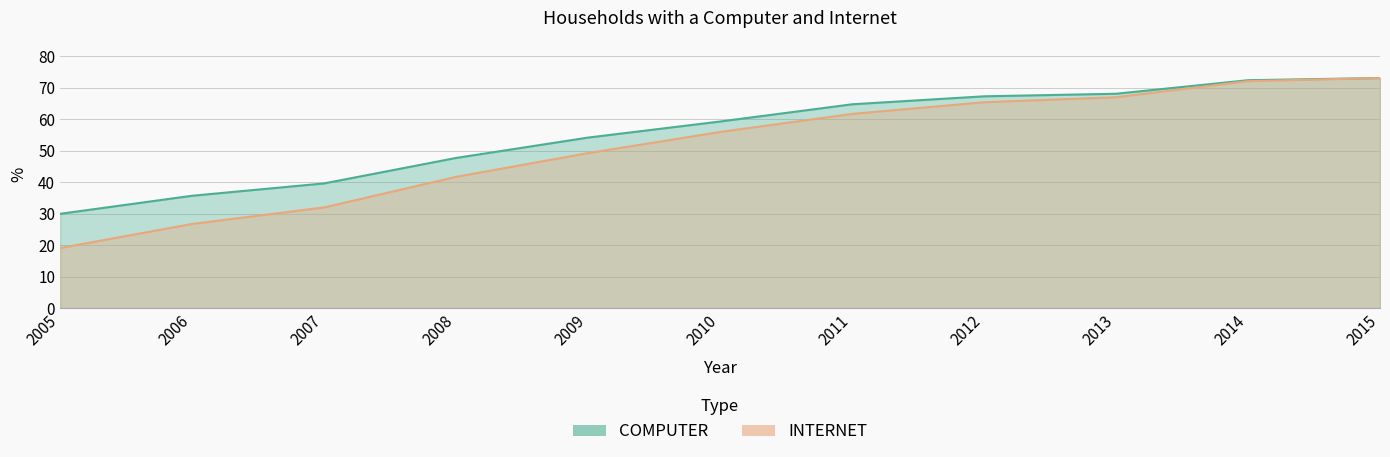

What is the average value of the INTERNET series?

51.3